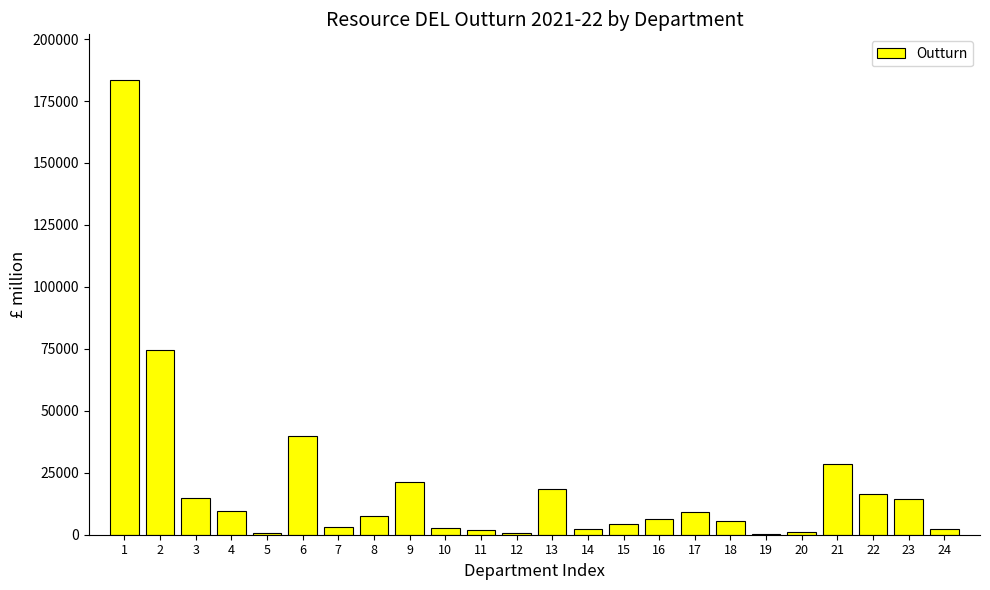

Is it true that the value at 23 is 14438?

True